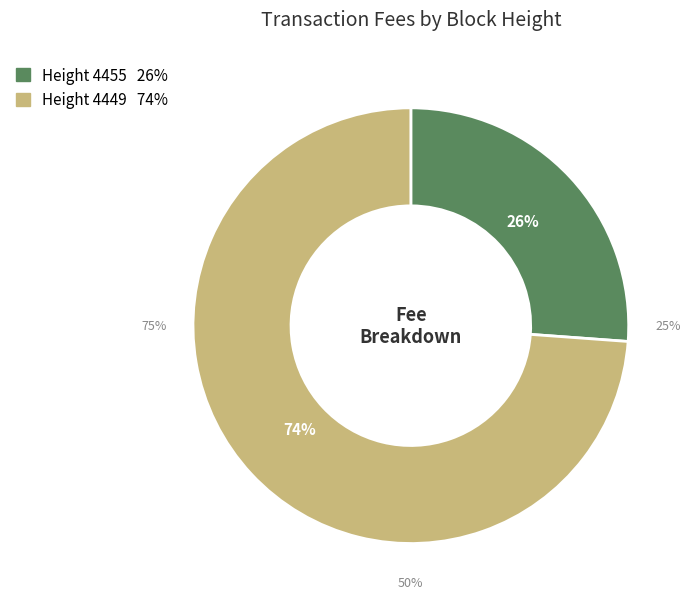

To the nearest percent, what portion does 4449 represent?

74%